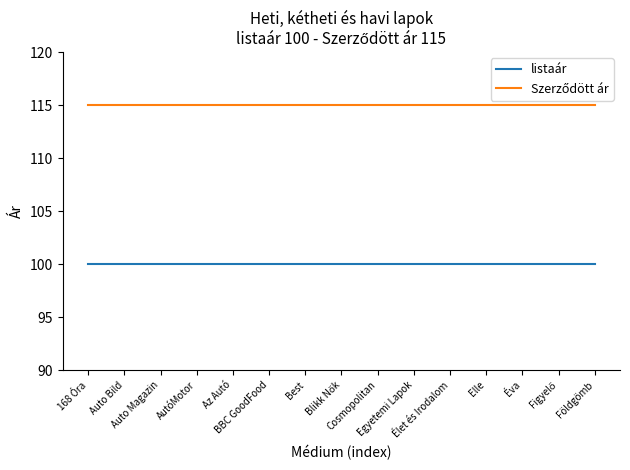

What is the greatest value displayed?

115.0